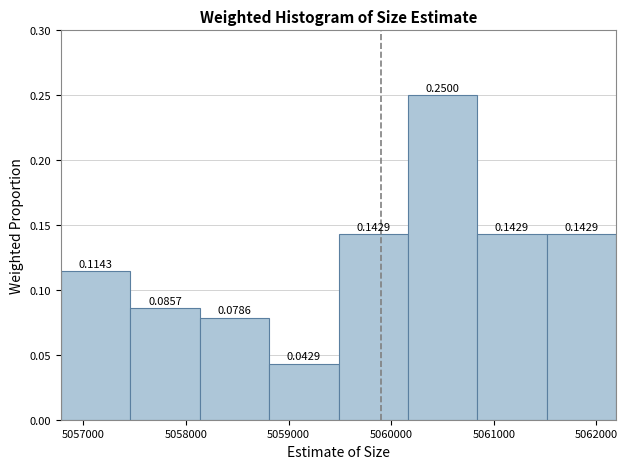

Reading left to right, transcribe this chart: for each bar, give the range it covers on the x-axis and its height. The bar edges are not printed on the chart, so give them approximately, as read against the axis.

5056800 to 5057500: 0.1143
5057500 to 5058100: 0.0857
5058100 to 5058800: 0.0786
5058800 to 5059500: 0.0429
5059500 to 5060200: 0.1429
5060200 to 5060800: 0.2500
5060800 to 5061500: 0.1429
5061500 to 5062200: 0.1429